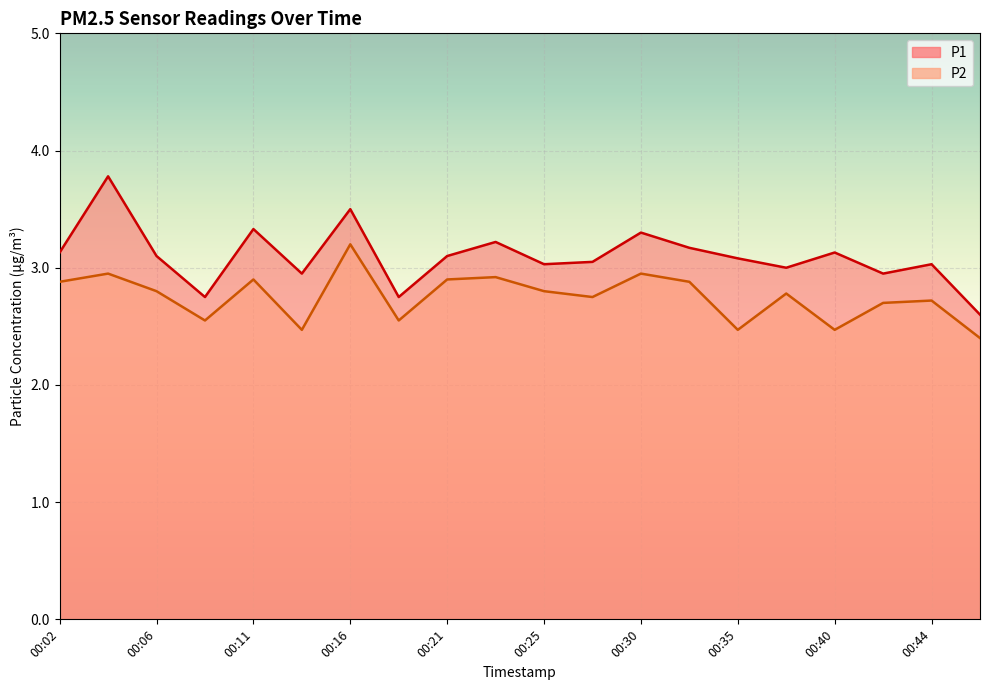

True or false: P1 line and P2 line intersect in this chart.

False